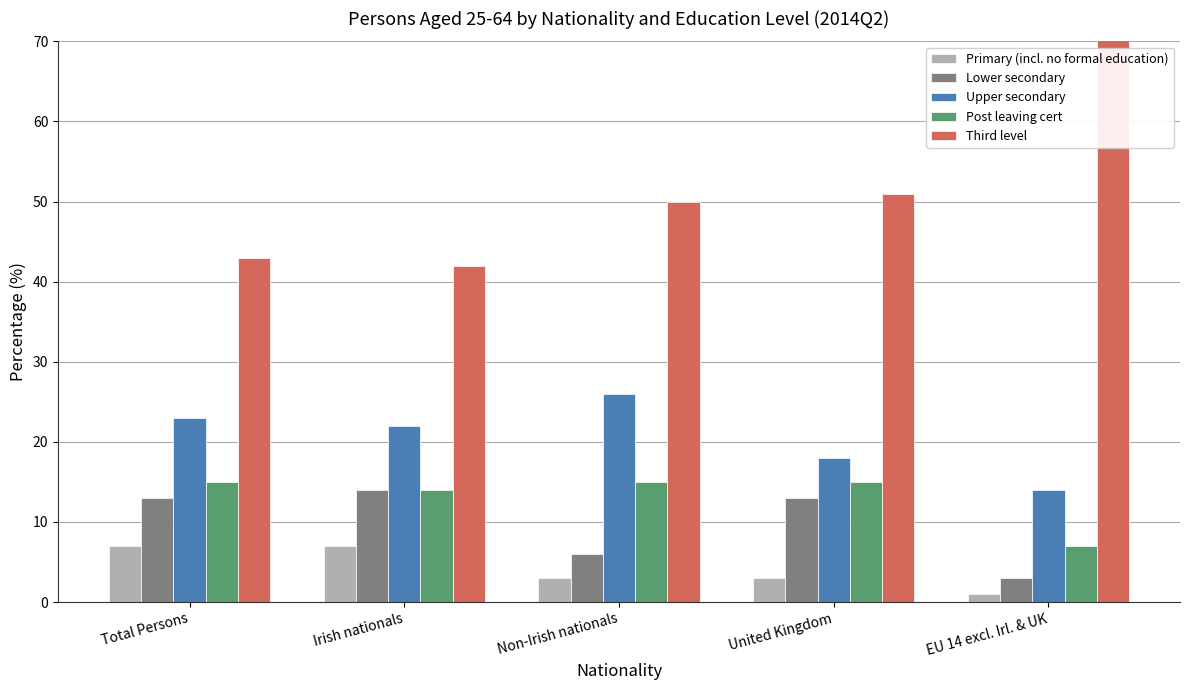

What is the spread (max minus min) of values at Irish nationals?

35